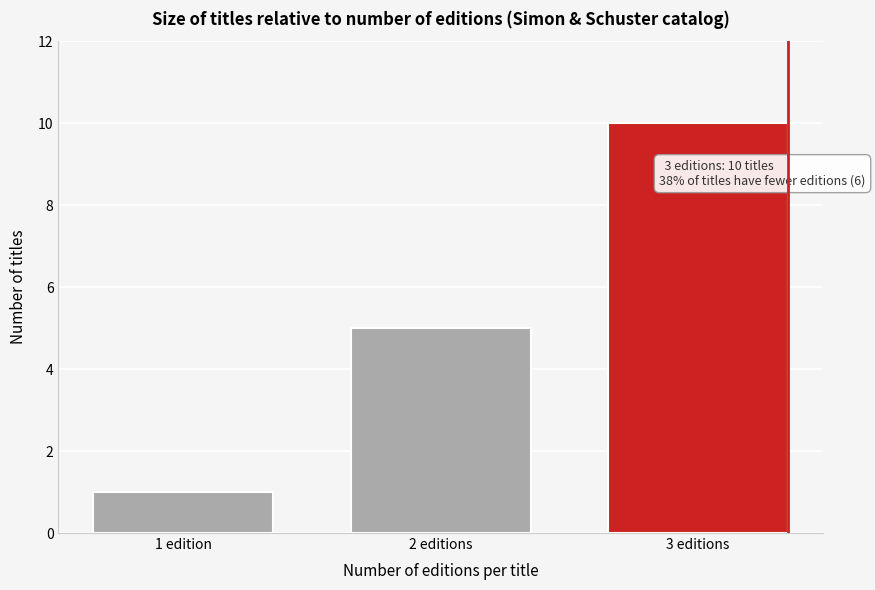

Reading left to right, transcribe all the data shown in this chart.

1	5	10